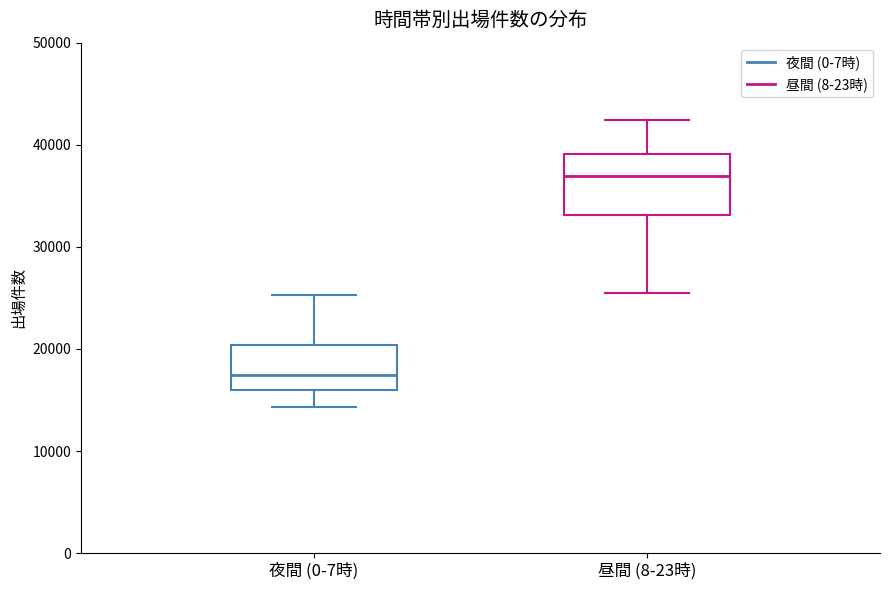

Reading left to right, read every box against the y-axis: the position of its median line, the range the box covers, and the ends of its whiskers. The values are not printed on the chart, so give them approximately, as read against the axis.

夜間 (0-7時): median 17000, box 16000 to 20000, whiskers 14000 to 25000
昼間 (8-23時): median 37000, box 33000 to 39000, whiskers 25000 to 42000